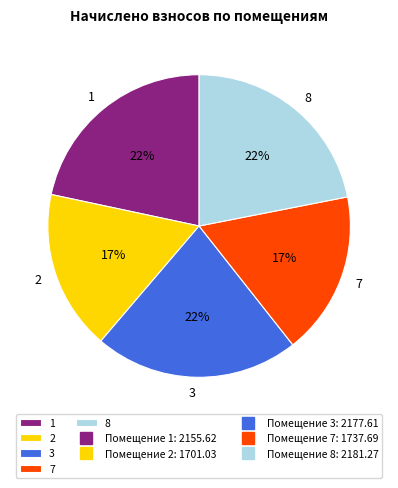

Is it true that 1 is 22% of the pie?

True